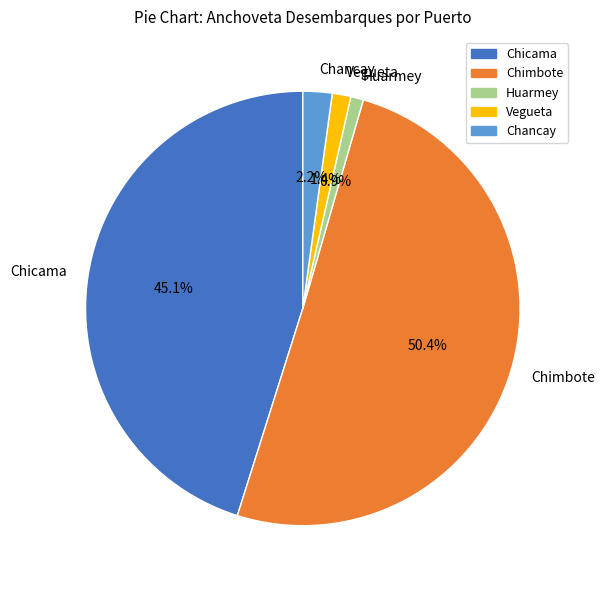

True or false: Huarmey accounts for 11% of the total.

False